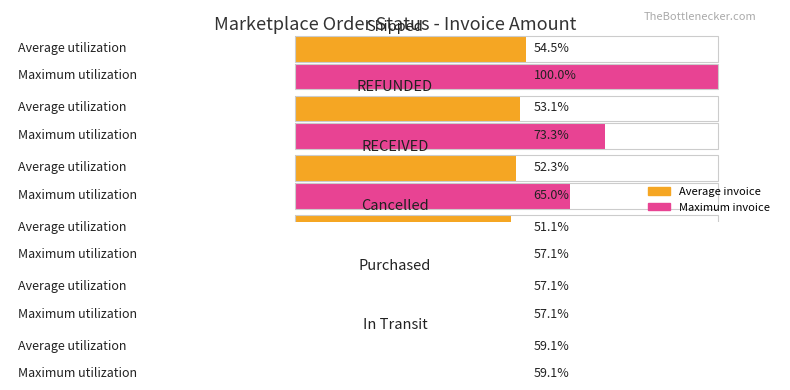

The Average utilization series shows 394.2 at 9. True or false?

False